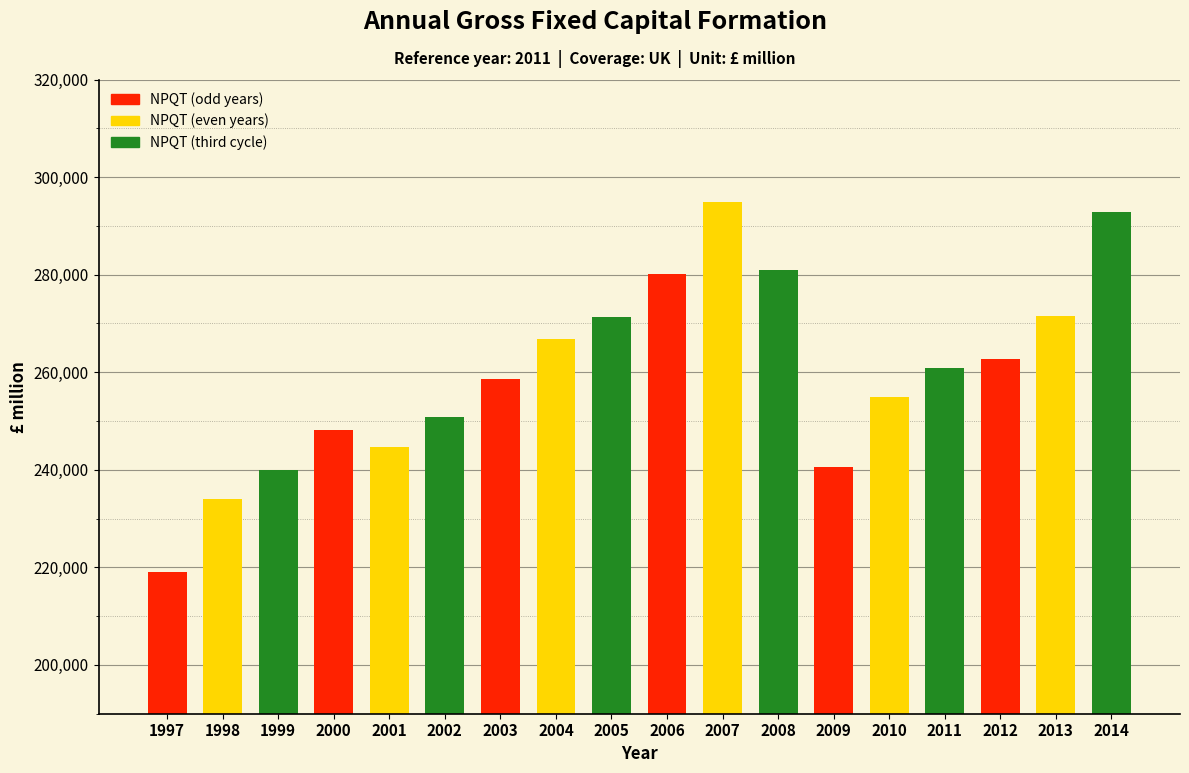

What value does the data have at 2005, to the nearest 10?

271280